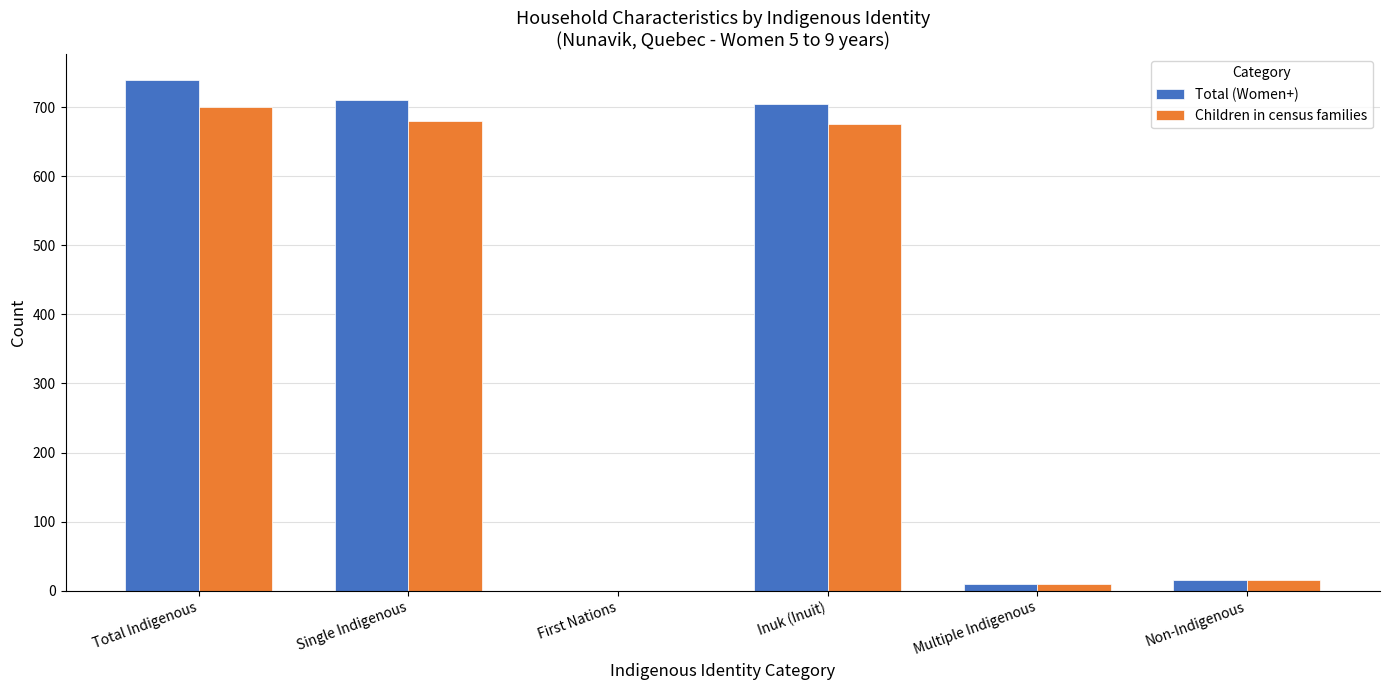

Are the bars horizontal?

No